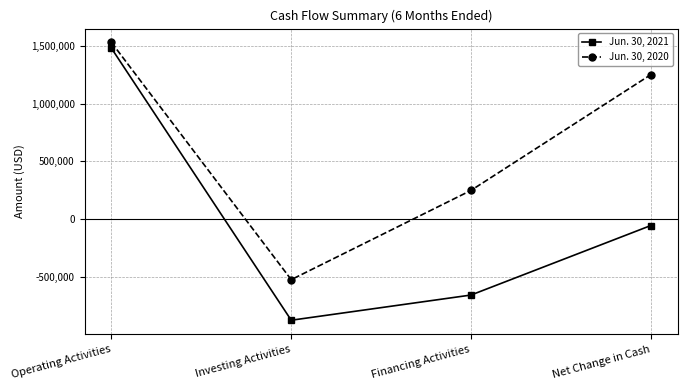

True or false: Jun. 30, 2020 has more than 2 points higher than both neighbors.

False